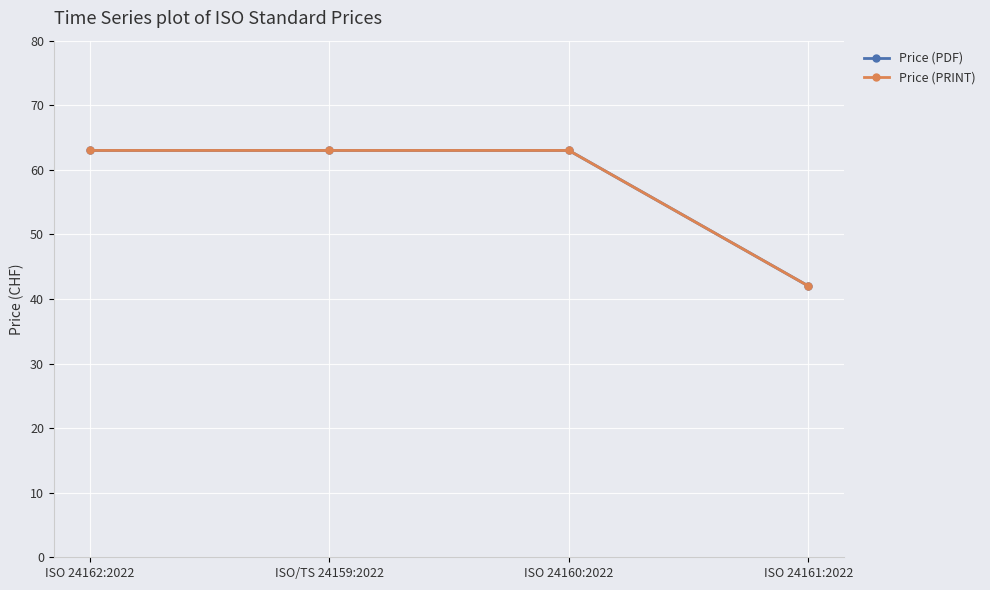

What position from the right is ISO 24161:2022?

1